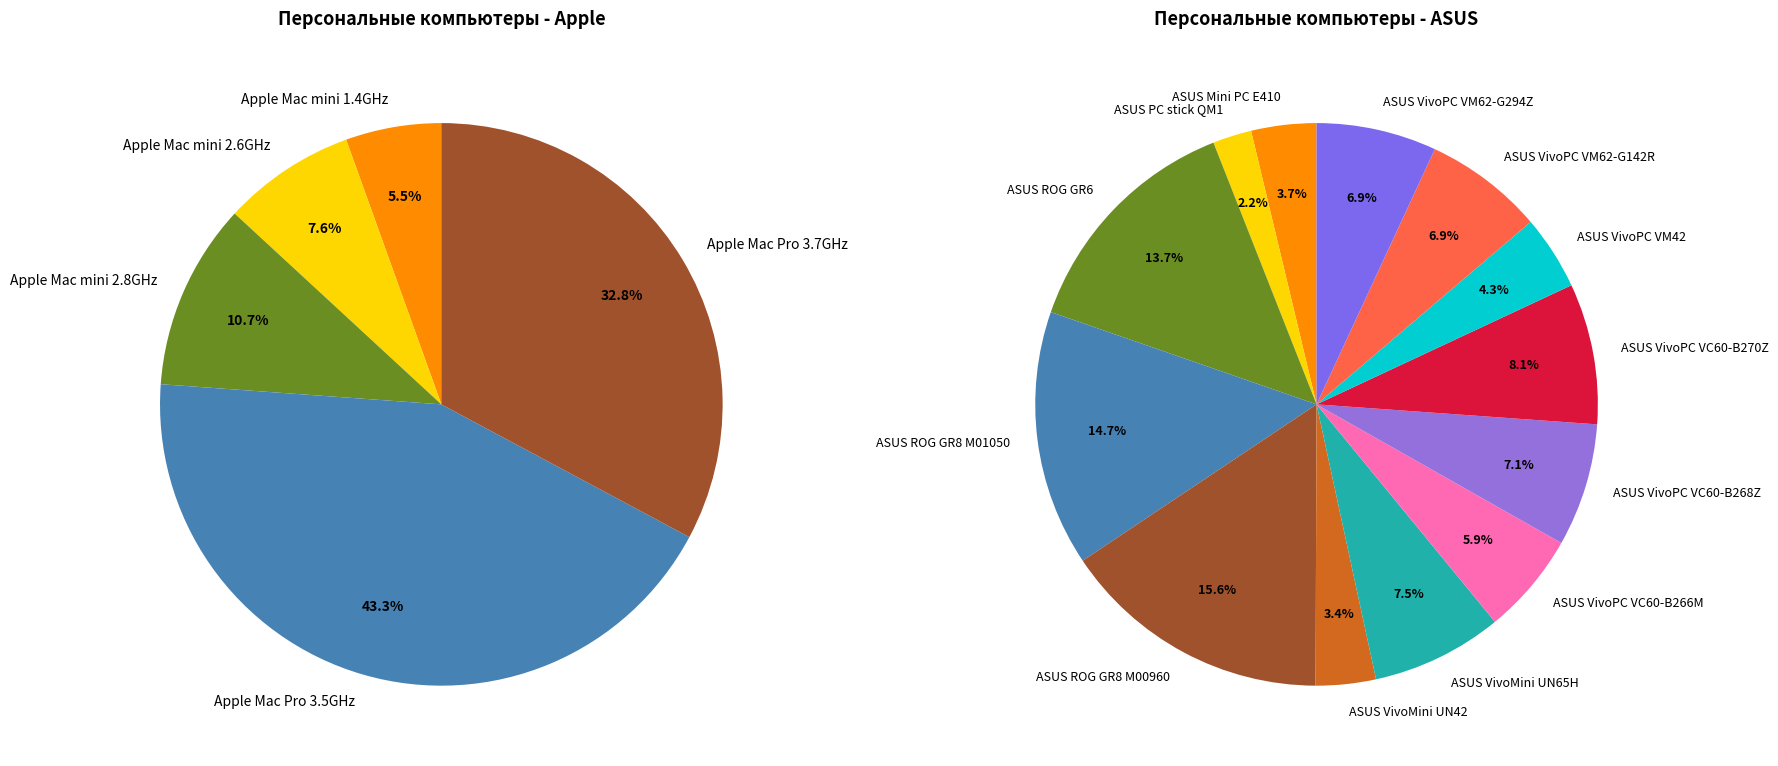

Does ASUS VivoPC VC60-B266M represent more than half of the total?

No